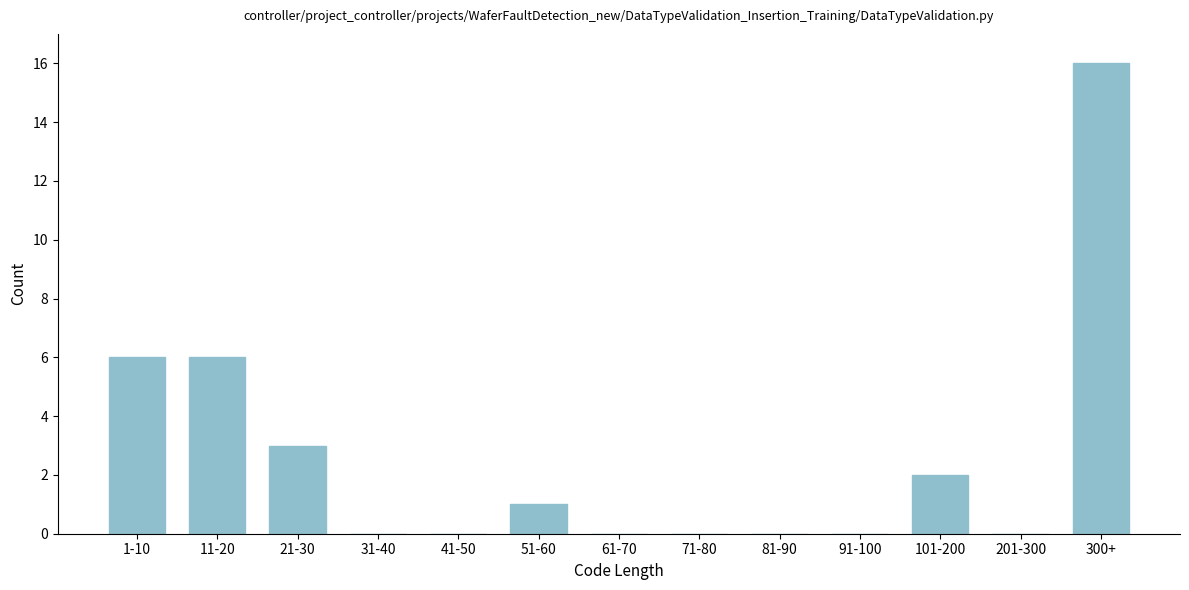

Reading left to right, extract all data points from this chart.

1-10=6	11-20=6	21-30=3	31-40=0	41-50=0	51-60=1	61-70=0	71-80=0	81-90=0	91-100=0	101-200=2	201-300=0	300+=16